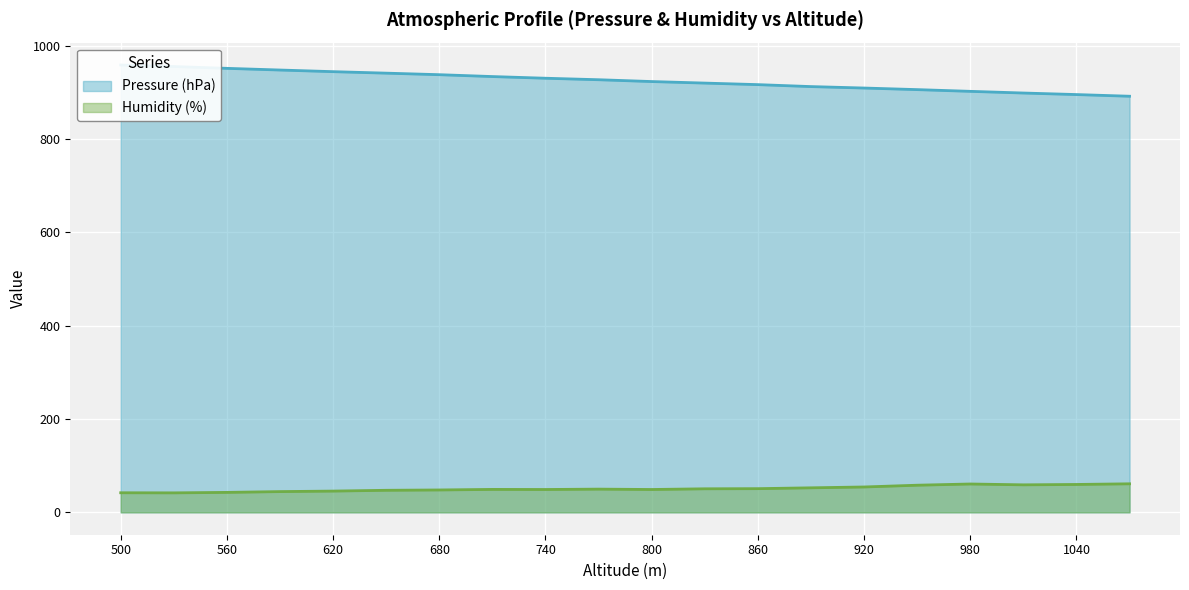

At which label does Humidity (%) reach its minimum?

530